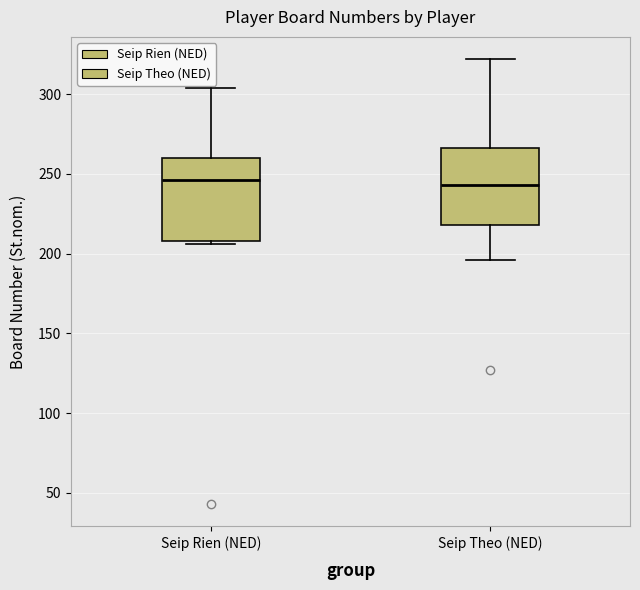

Reading left to right, read every box against the y-axis: the position of its median line, the range the box covers, and the ends of its whiskers. The values are not printed on the chart, so give them approximately, as read against the axis.

Seip Rien (NED): median 245, box 210 to 260, whiskers 205 to 305
Seip Theo (NED): median 245, box 220 to 265, whiskers 195 to 320